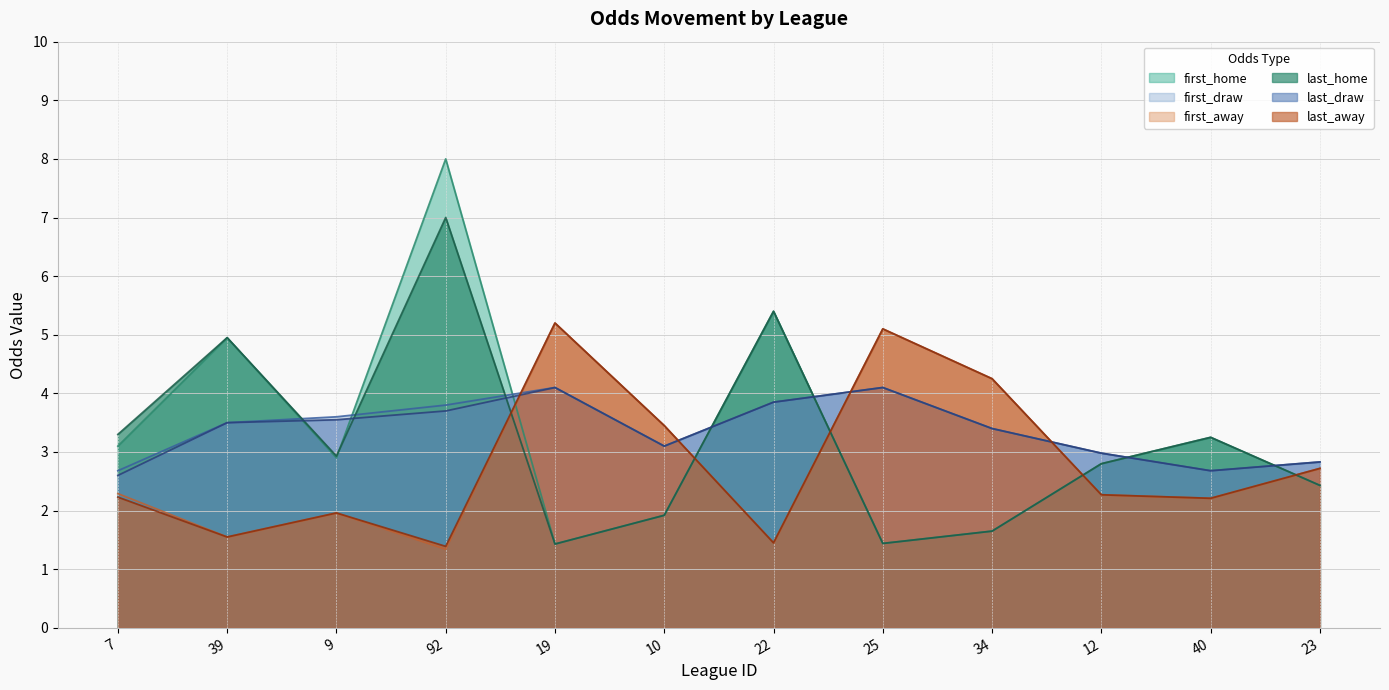

What position from the right is 22?

6